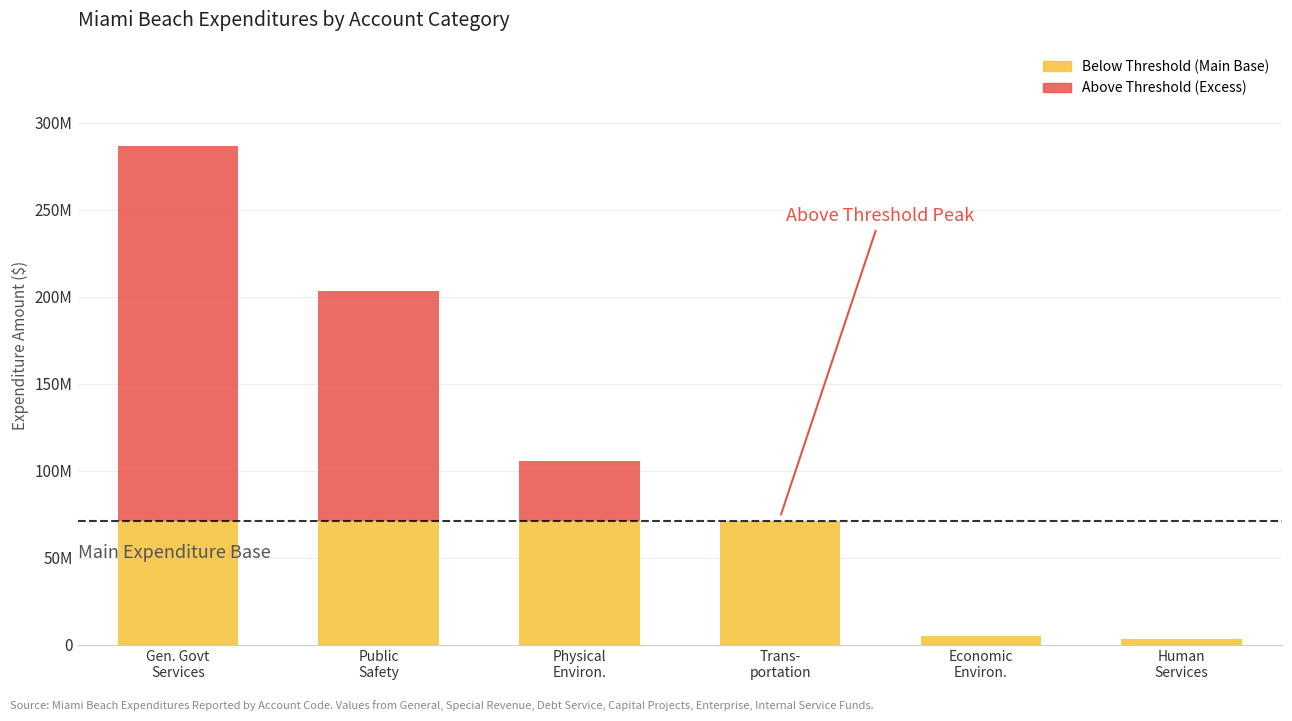

Are the bars grouped side by side (vs. stacked)?

No